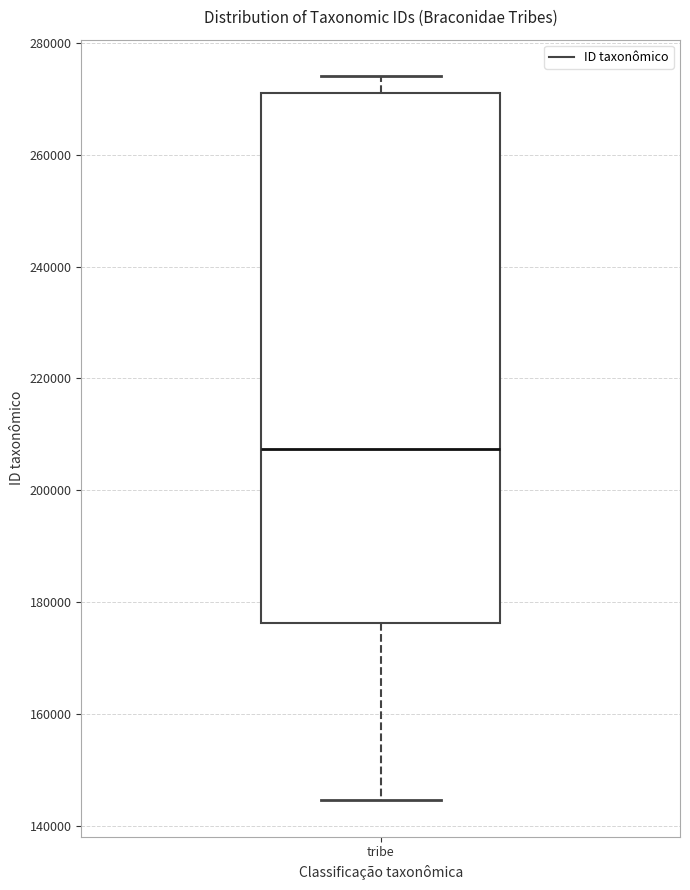

Transcribe this box plot: give where the median line is, the range the box spans, and where the two whiskers end, as read against the y-axis. The values are not printed on the chart, so give them approximately, as read against the axis.

median 208000, box 176000 to 270000, whiskers 144000 to 274000